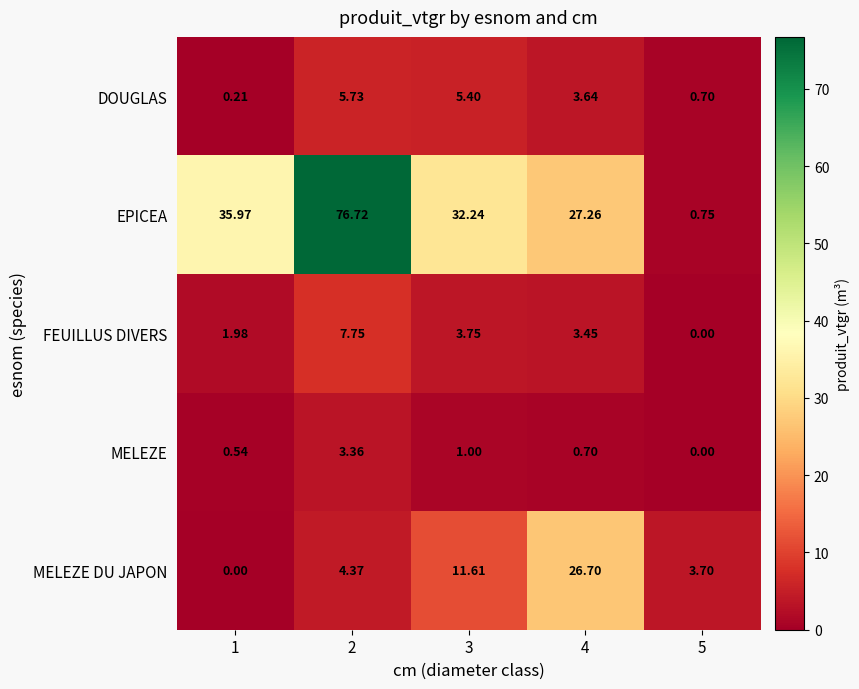

What is the greatest value displayed?

76.7